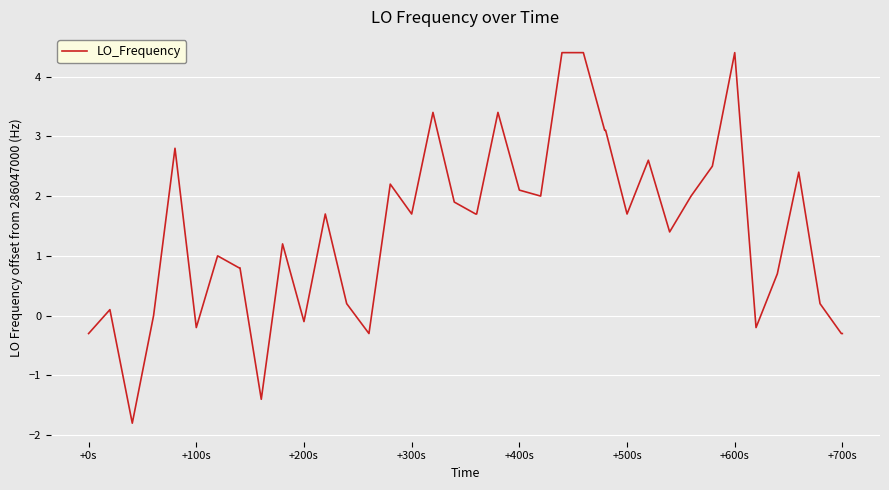

What is the smallest value displayed?

-1.8